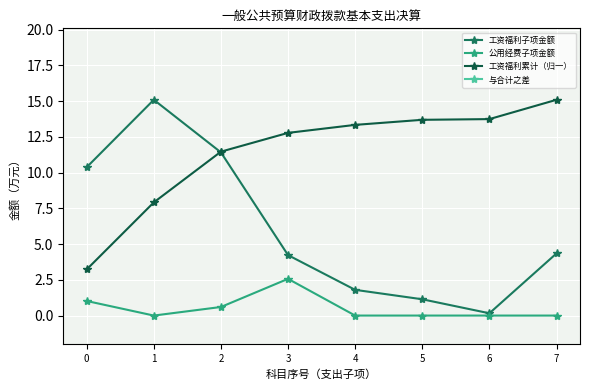

Reading right to left, transcribe all the data shown in this chart.

工资福利子项金额: 4.3	0.2	1.1	1.8	4.2	11.4	15.1	10.4
公用经费子项金额: 0.0	0.0	0.0	0.0	2.6	0.6	0.0	1.0
工资福利累计（归一）: 15.1	13.7	13.7	13.3	12.8	11.5	7.9	3.2
与合计之差: 44.2	48.4	47.4	46.8	44.3	37.2	33.5	38.2